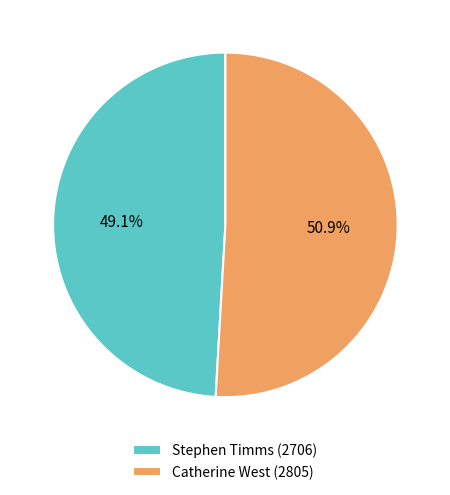

Which slice is the smallest?

Stephen Timms (2706)